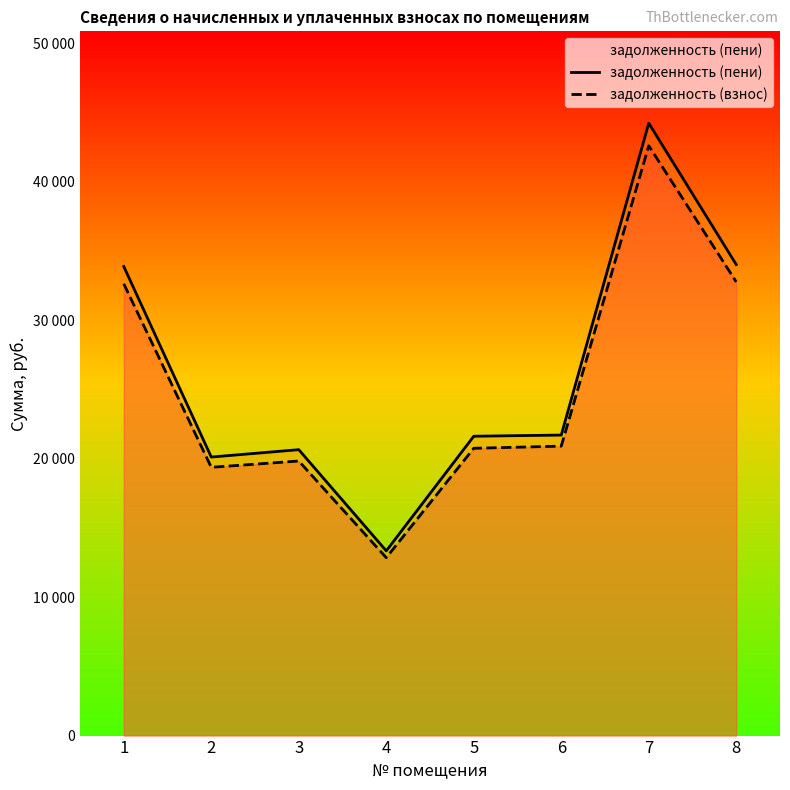

True or false: задолженность (взнос) and задолженность (пени) cross at least once.

False